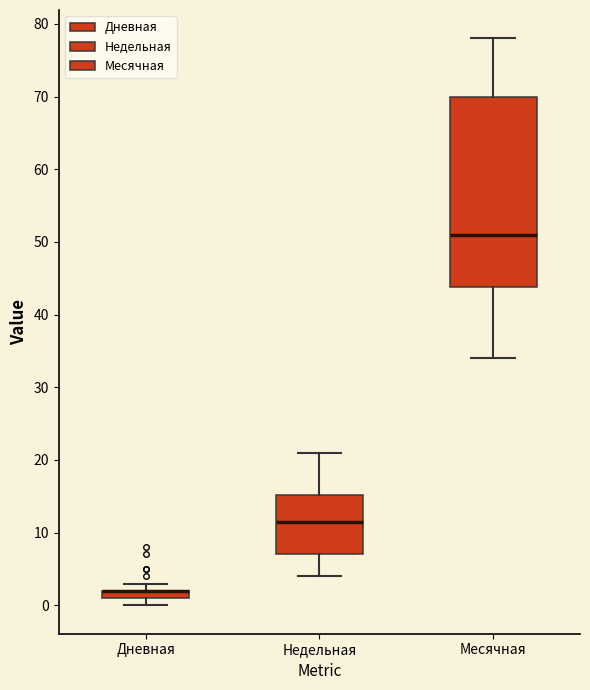

Where is the upper edge of the box for Недельная on the y-axis? The values are not printed on the chart, so give them approximately, as read against the axis.

15